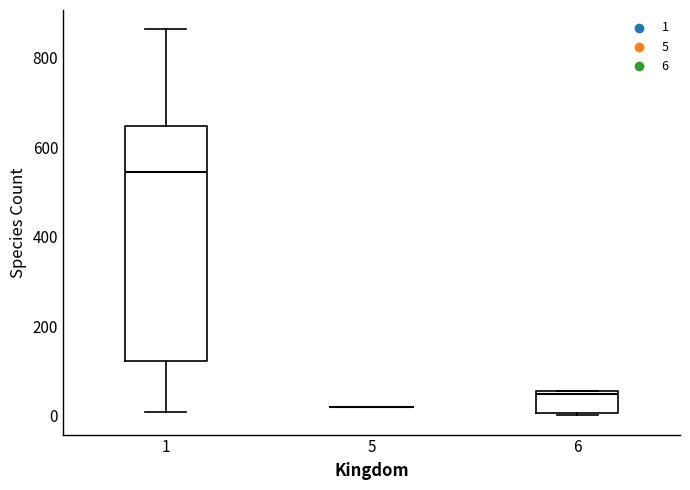

Which box is the tallest, from its lower edge to its upper edge?

1